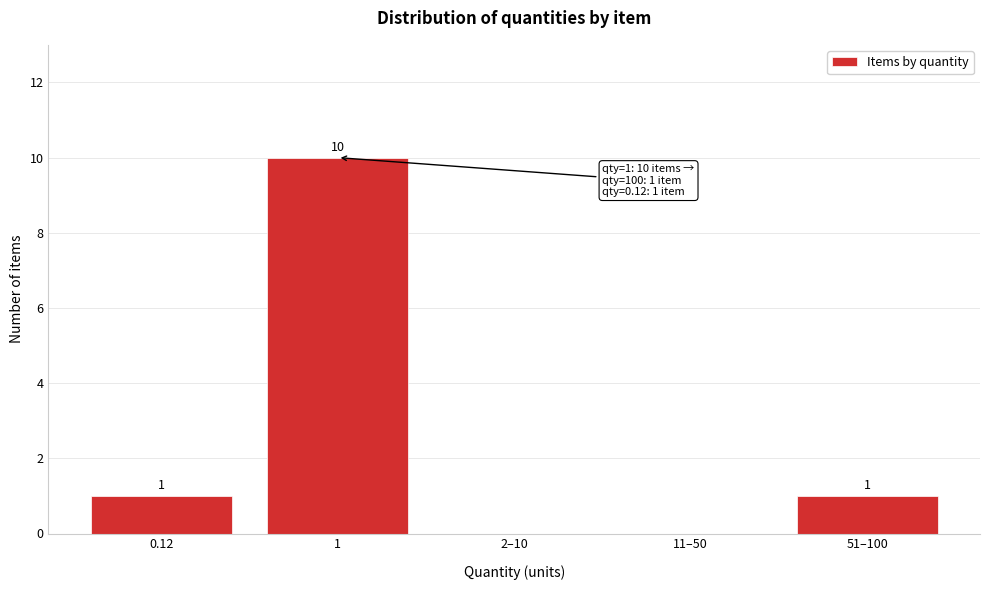

Reading left to right, transcribe all the data shown in this chart.

0.12=1	1=10	2–10=0	11–50=0	51–100=1